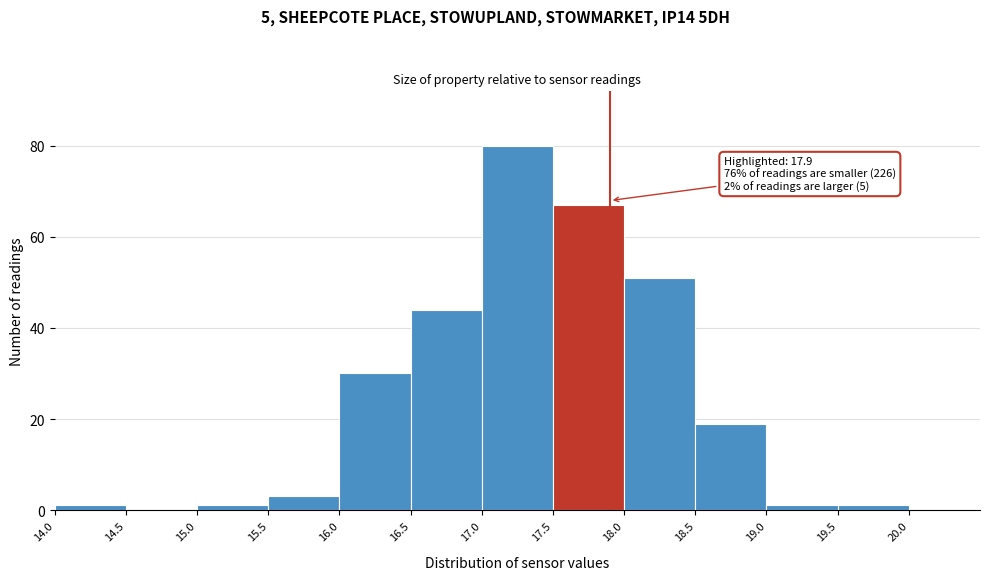

Over which range of the x-axis is the bar tallest?

17.0 to 17.5